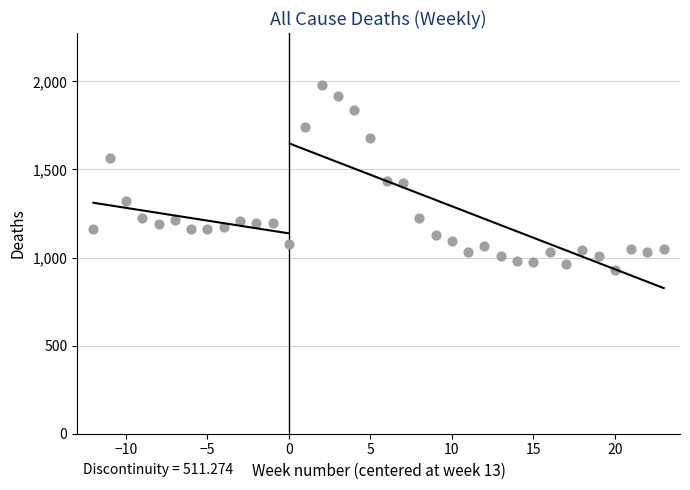

What is the range of Y values (max minus min)?

1050